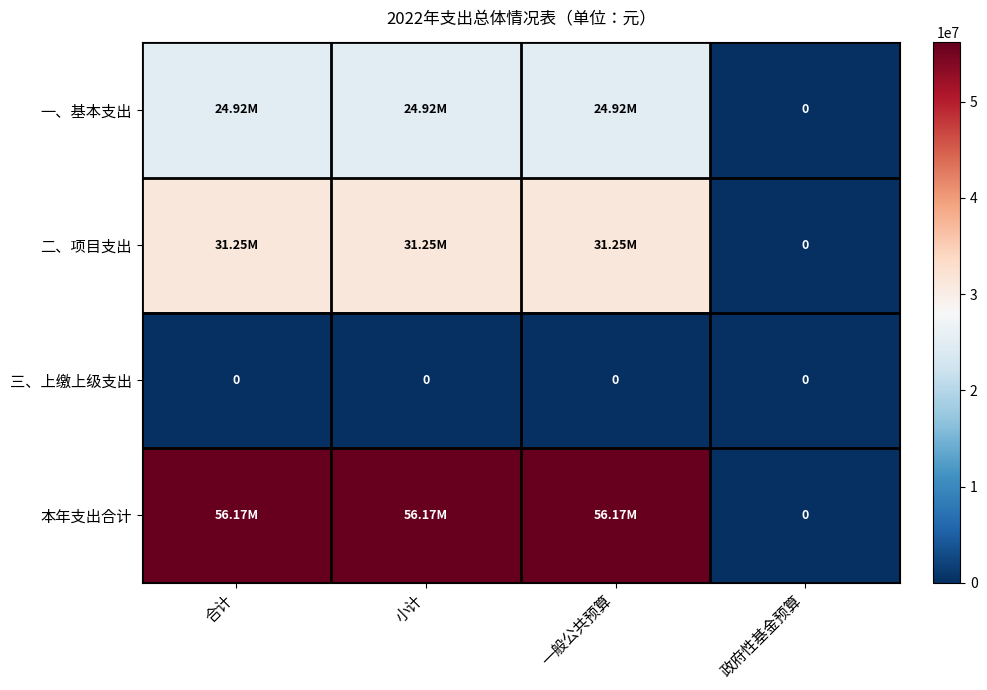

What is the sum of all 二、项目支出 values?

93742175.4